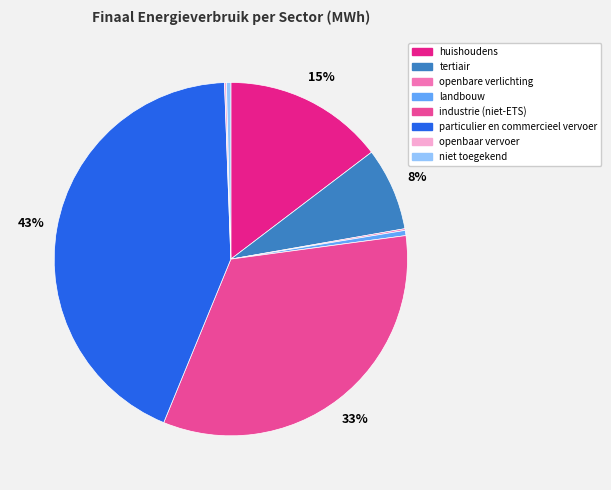

Combined, do landbouw and huishoudens account for over 50%?

No